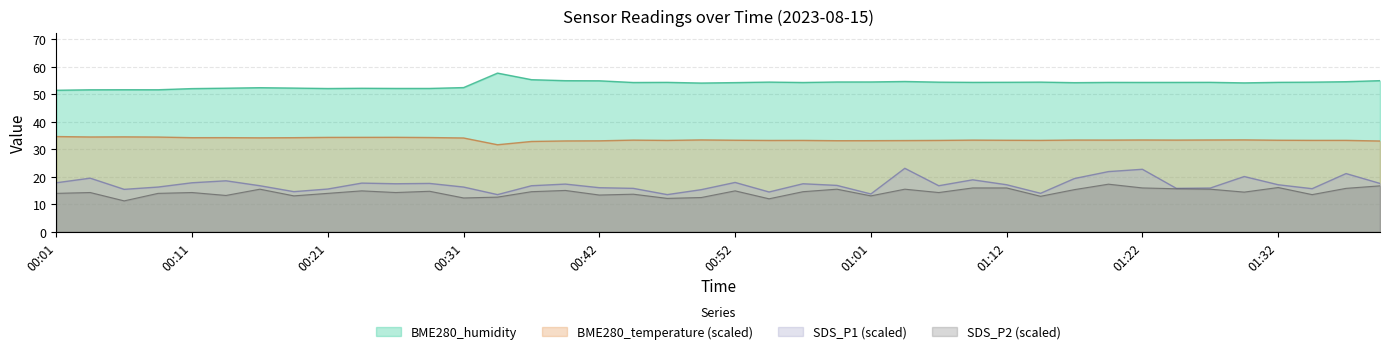

Does the chart have visible grid lines?

Yes